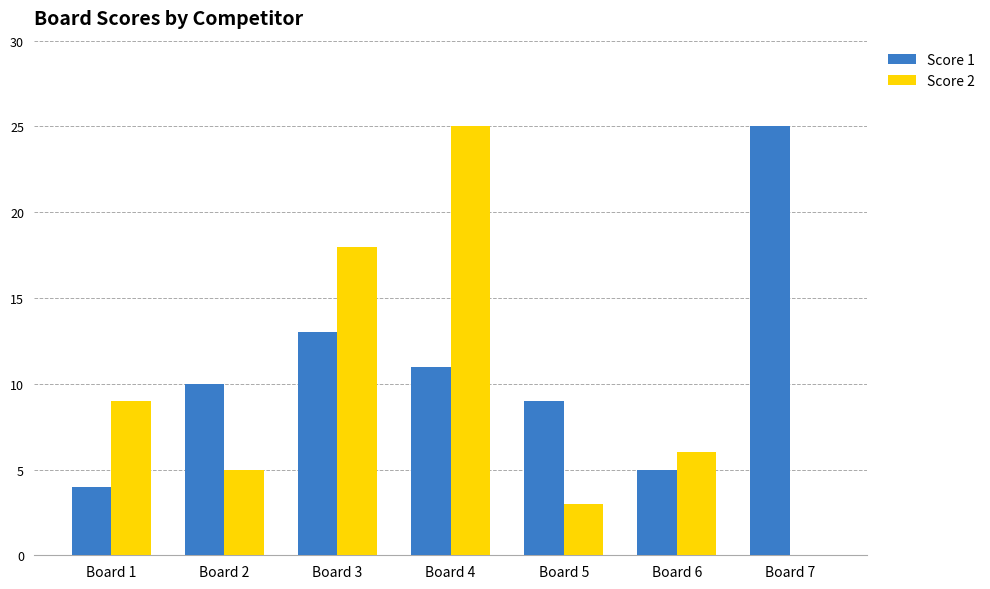

The value of Score 1 at Board 2 is 5. True or false?

False